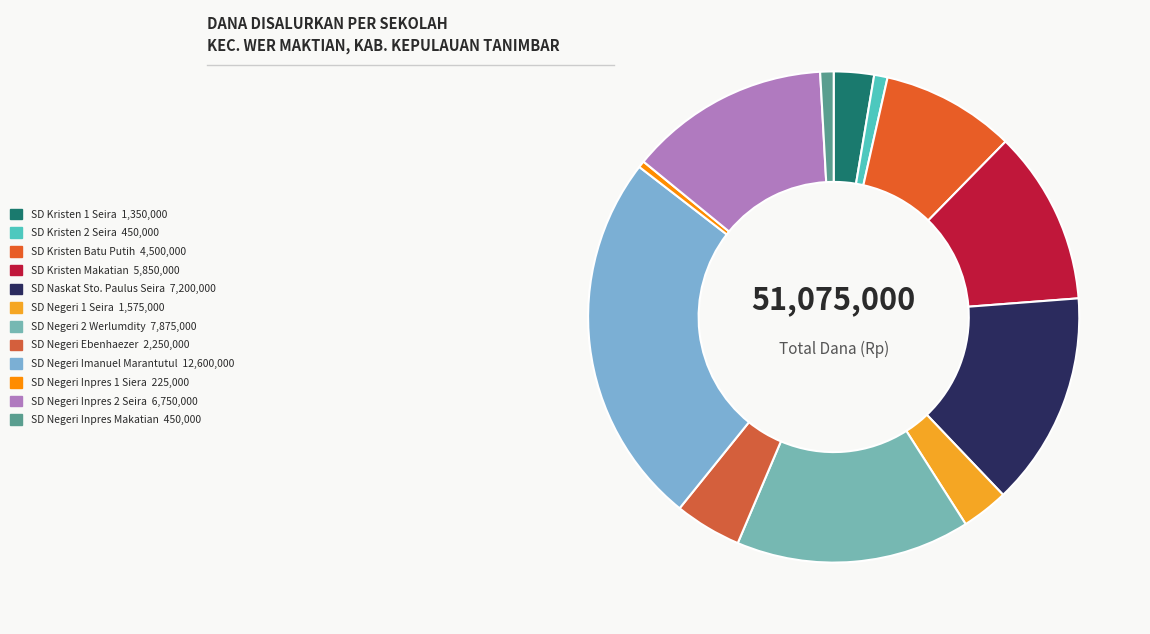

How many segments does this pie chart have?

12